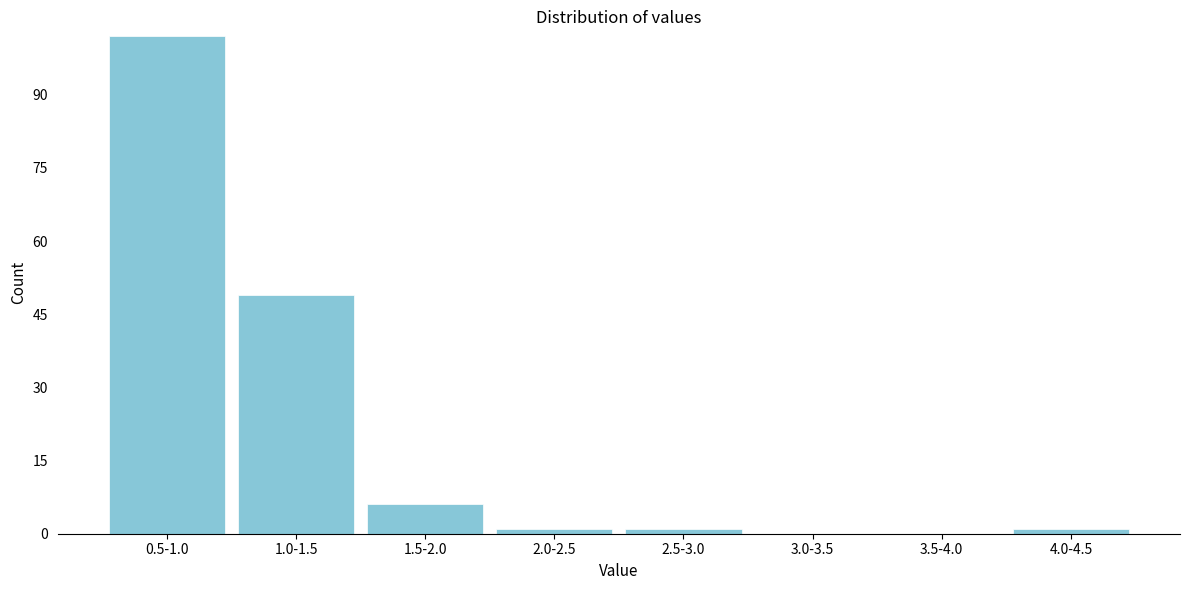

Reading left to right, extract all data points from this chart.

0.5-1.0=102	1.0-1.5=49	1.5-2.0=6	2.0-2.5=1	2.5-3.0=1	3.0-3.5=0	3.5-4.0=0	4.0-4.5=1